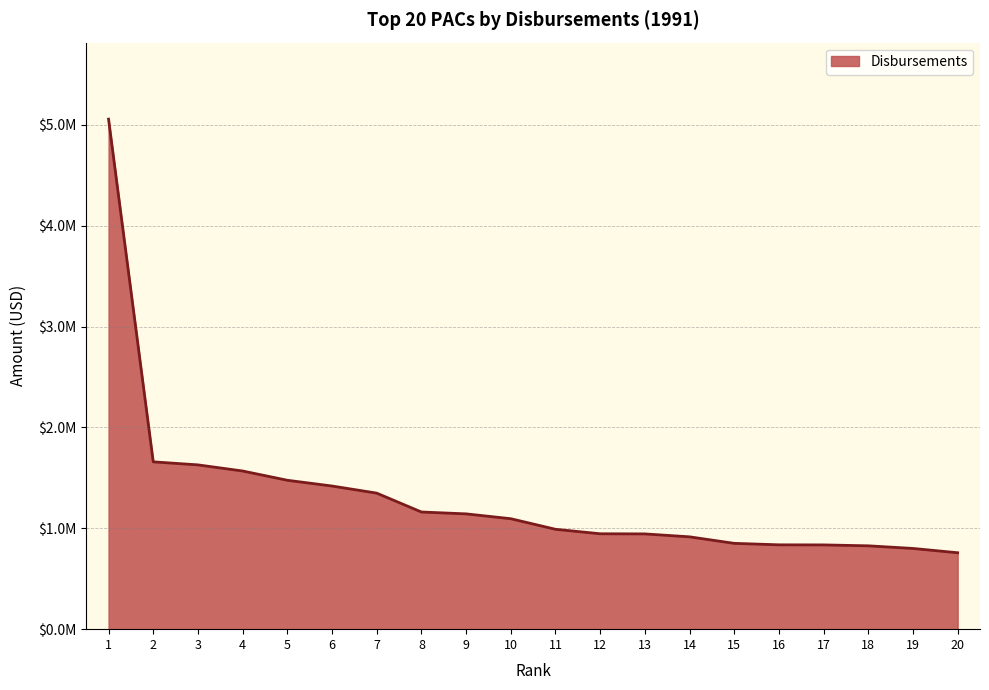

Is it true that the value at 7 is 1348508?

True